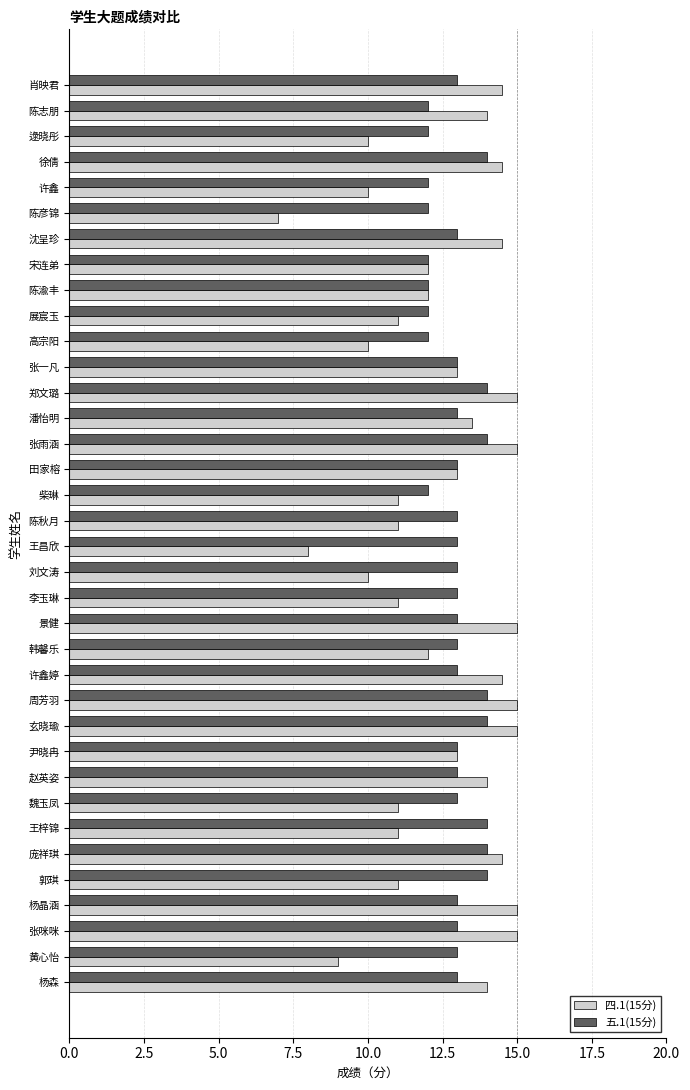

Rank the series by their maximum value, from lowest to highest.

五.1(15分), 四.1(15分)